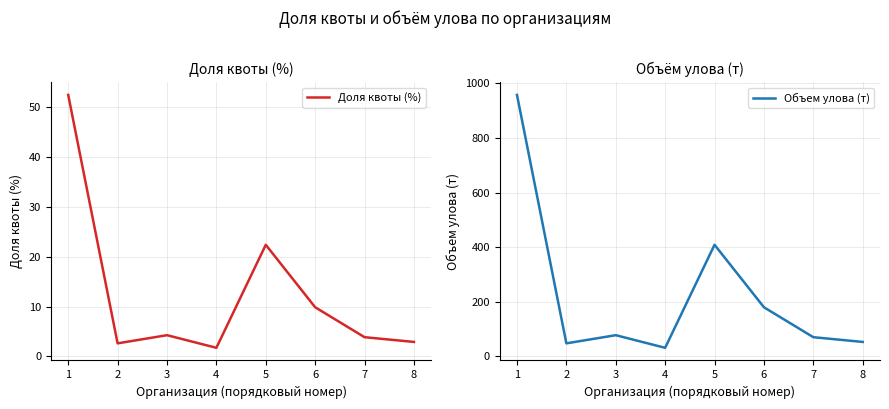

Does the chart have visible grid lines?

Yes